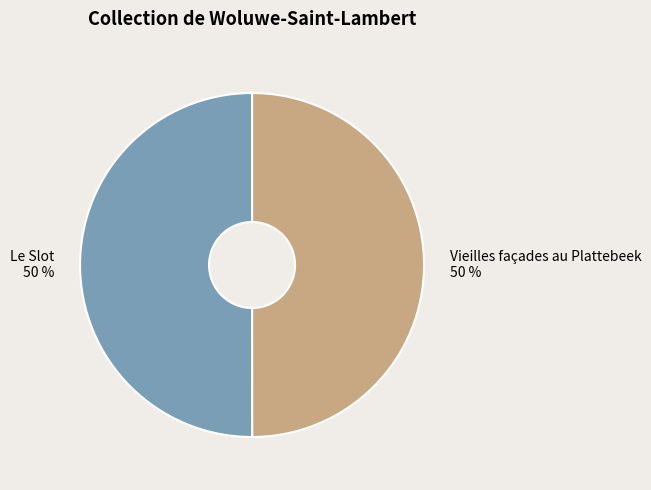

How many segments does this pie chart have?

2